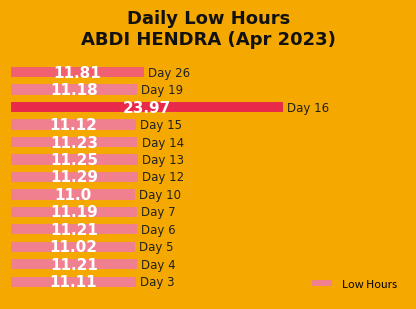

What is the difference between the maximum and minimum values?

13.0